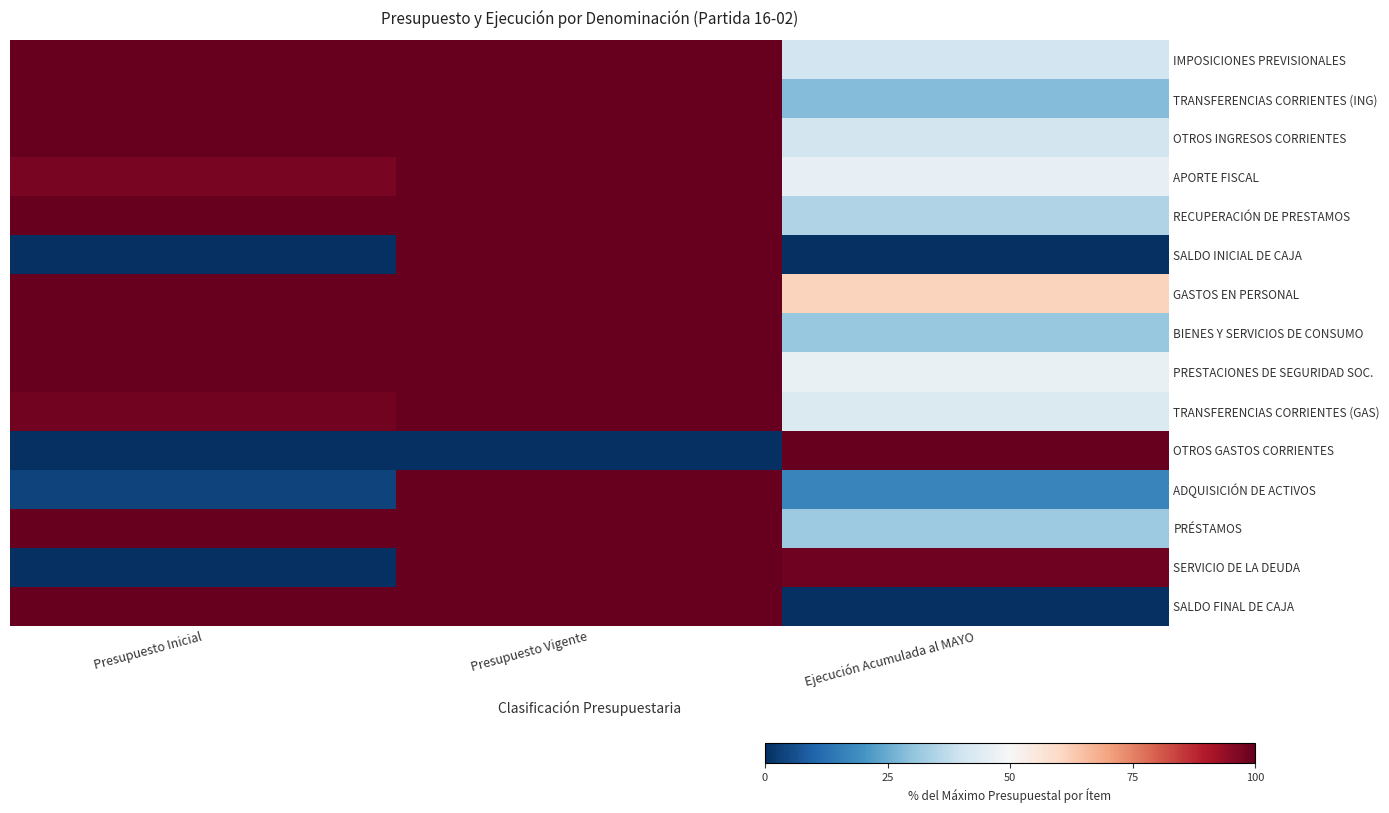

Reading left to right, extract all data points from this chart.

IMPOSICIONES PREVISIONALES: Presupuesto Inicial=100.0	Presupuesto Vigente=100.0	Ejecución Acumulada al MAYO=40.3
TRANSFERENCIAS CORRIENTES (ING): Presupuesto Inicial=100.0	Presupuesto Vigente=100.0	Ejecución Acumulada al MAYO=28.3
OTROS INGRESOS CORRIENTES: Presupuesto Inicial=100.0	Presupuesto Vigente=100.0	Ejecución Acumulada al MAYO=40.8
APORTE FISCAL: Presupuesto Inicial=97.5	Presupuesto Vigente=100.0	Ejecución Acumulada al MAYO=45.8
RECUPERACIÓN DE PRESTAMOS: Presupuesto Inicial=100.0	Presupuesto Vigente=100.0	Ejecución Acumulada al MAYO=34.9
SALDO INICIAL DE CAJA: Presupuesto Inicial=0.0	Presupuesto Vigente=100.0	Ejecución Acumulada al MAYO=0.0
GASTOS EN PERSONAL: Presupuesto Inicial=100.0	Presupuesto Vigente=100.0	Ejecución Acumulada al MAYO=61.2
BIENES Y SERVICIOS DE CONSUMO: Presupuesto Inicial=100.0	Presupuesto Vigente=100.0	Ejecución Acumulada al MAYO=31.2
PRESTACIONES DE SEGURIDAD SOC.: Presupuesto Inicial=100.0	Presupuesto Vigente=100.0	Ejecución Acumulada al MAYO=46.4
TRANSFERENCIAS CORRIENTES (GAS): Presupuesto Inicial=98.2	Presupuesto Vigente=100.0	Ejecución Acumulada al MAYO=42.6
OTROS GASTOS CORRIENTES: Presupuesto Inicial=0.0	Presupuesto Vigente=0.0	Ejecución Acumulada al MAYO=100.0
ADQUISICIÓN DE ACTIVOS: Presupuesto Inicial=3.8	Presupuesto Vigente=100.0	Ejecución Acumulada al MAYO=17.1
PRÉSTAMOS: Presupuesto Inicial=100.0	Presupuesto Vigente=100.0	Ejecución Acumulada al MAYO=31.7
SERVICIO DE LA DEUDA: Presupuesto Inicial=0.0	Presupuesto Vigente=100.0	Ejecución Acumulada al MAYO=98.8
SALDO FINAL DE CAJA: Presupuesto Inicial=100.0	Presupuesto Vigente=100.0	Ejecución Acumulada al MAYO=0.0